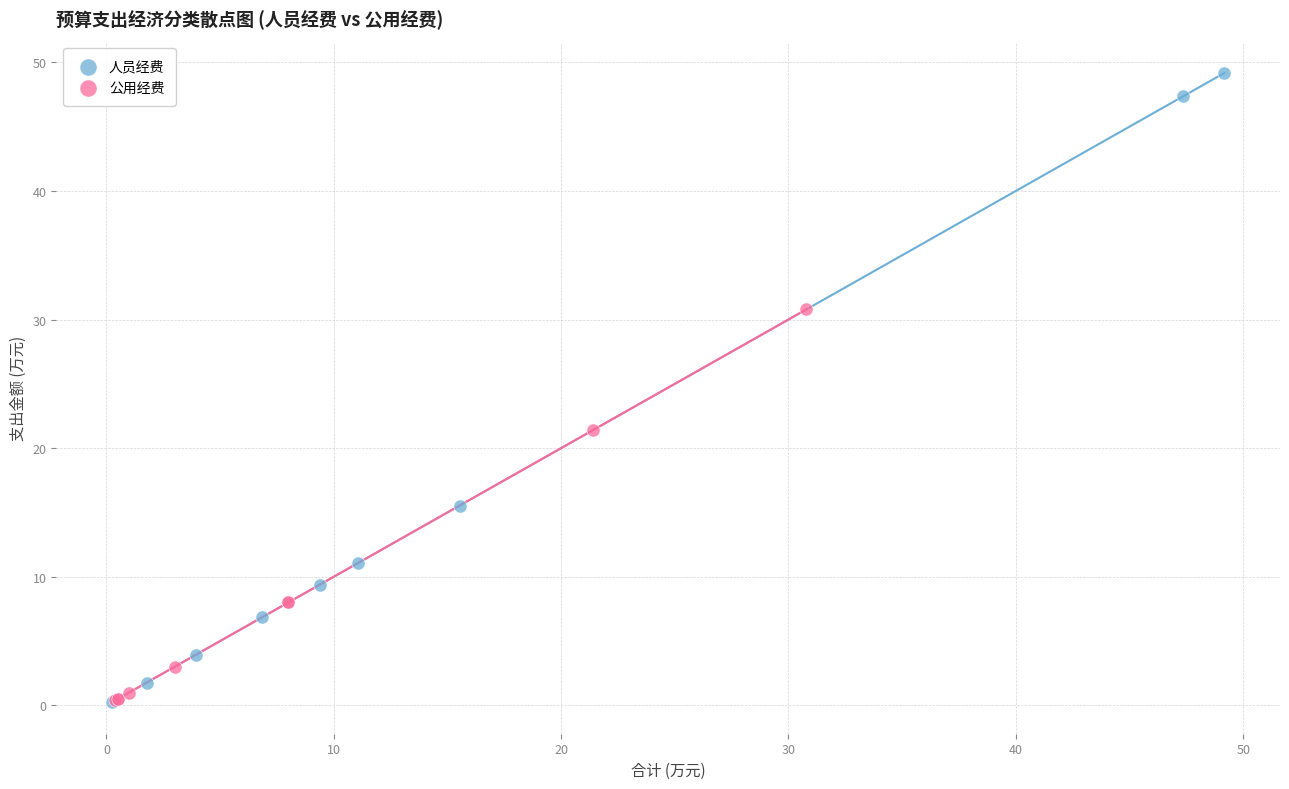

Which series reaches the maximum Y coordinate?

人员经费